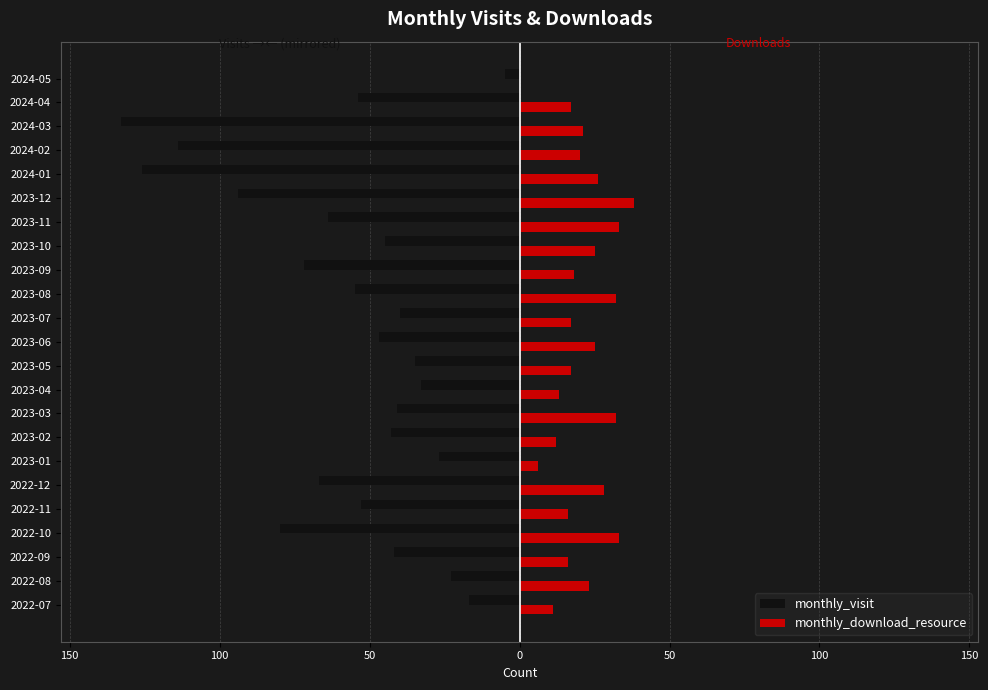

What is the greatest value displayed?

38